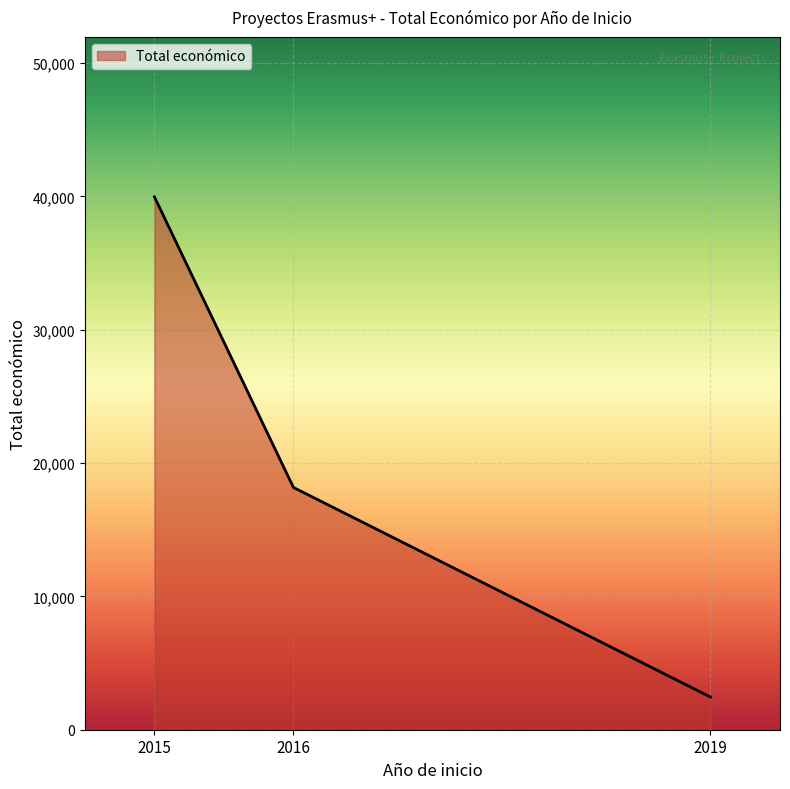

Reading left to right, transcribe all the data shown in this chart.

39962	18169	2450